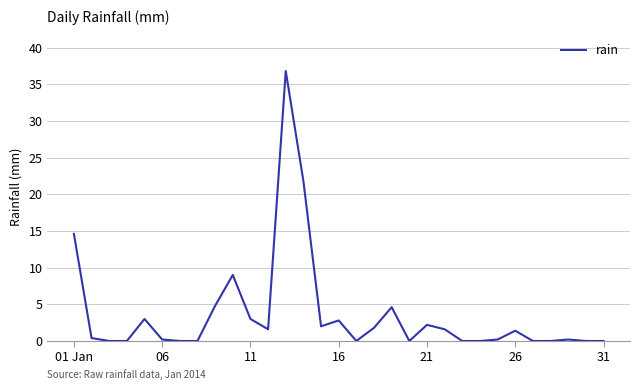

What is the maximum value shown in the chart?

36.8